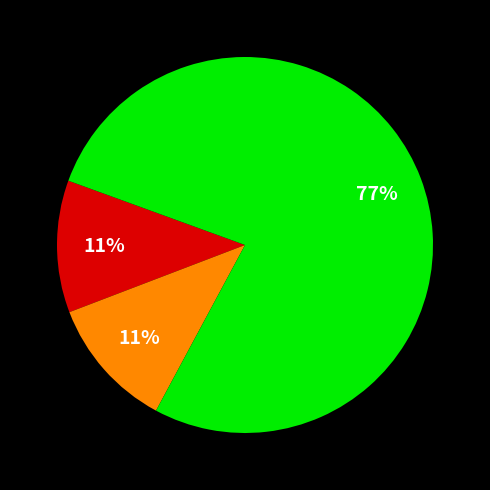

To the nearest percent, what is the average slice percentage?

33%